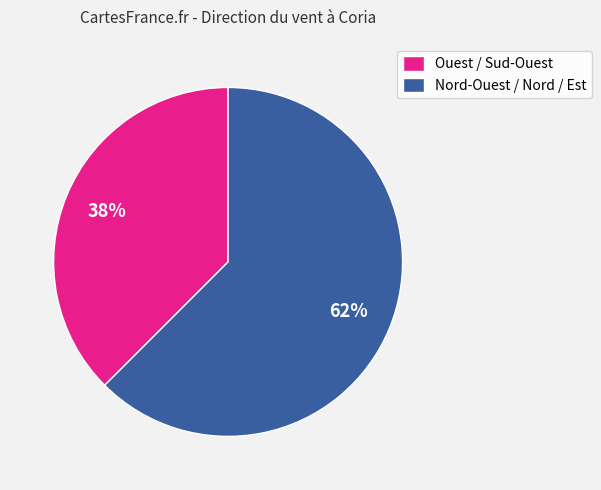

Combined, do Ouest / Sud-Ouest and Nord-Ouest / Nord / Est account for over 50%?

Yes